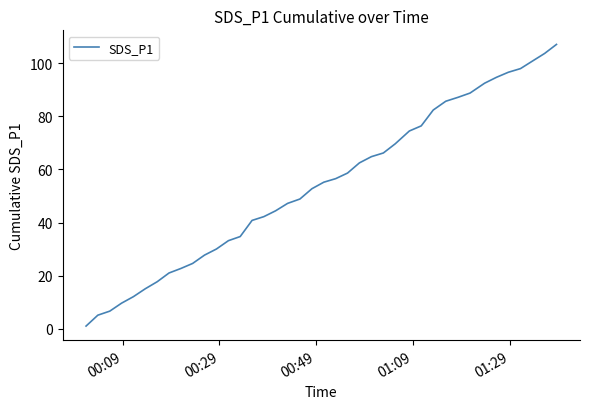

What is the greatest value displayed?

107.0